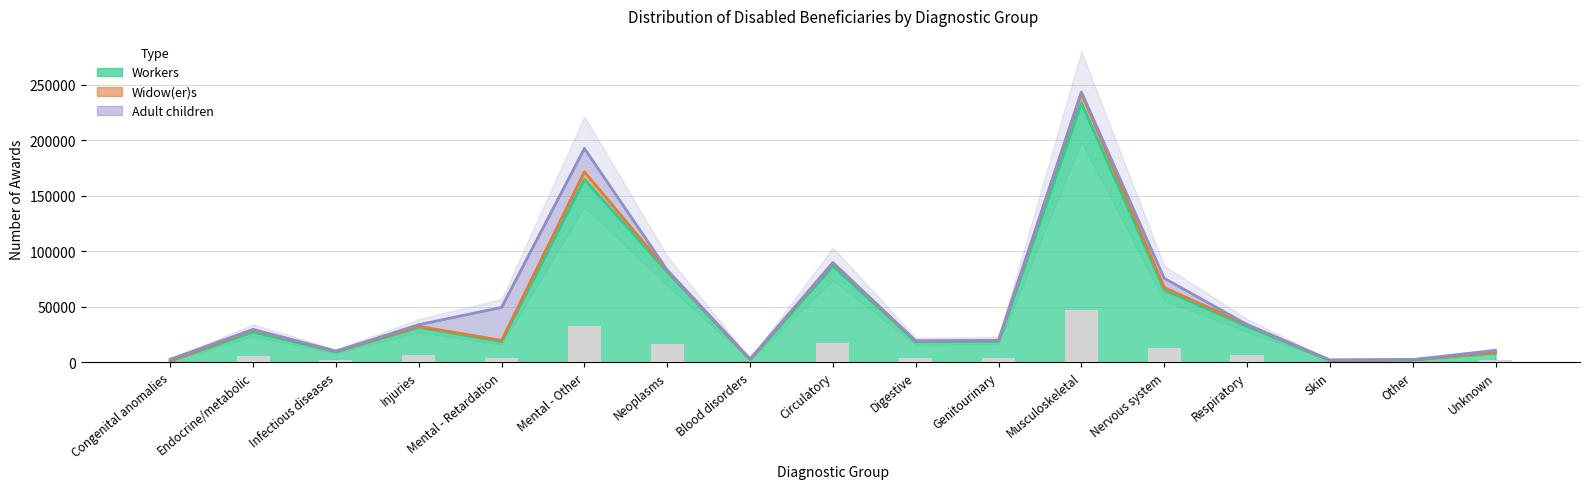

Does the chart contain any negative values?

No